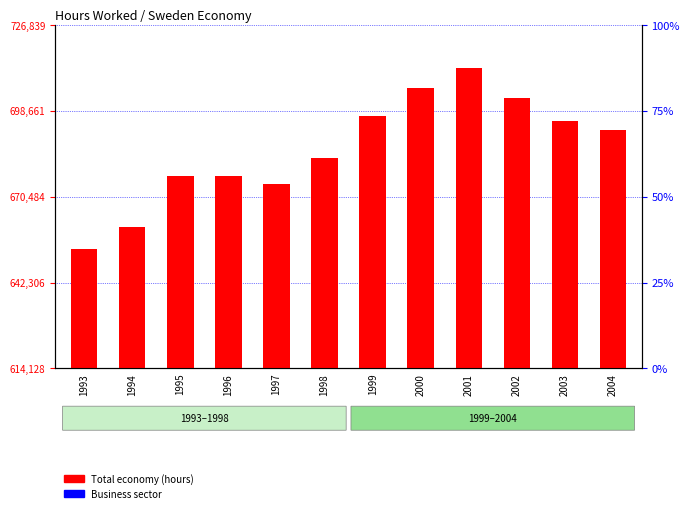

What is the total value across all series at 2002?

1194213